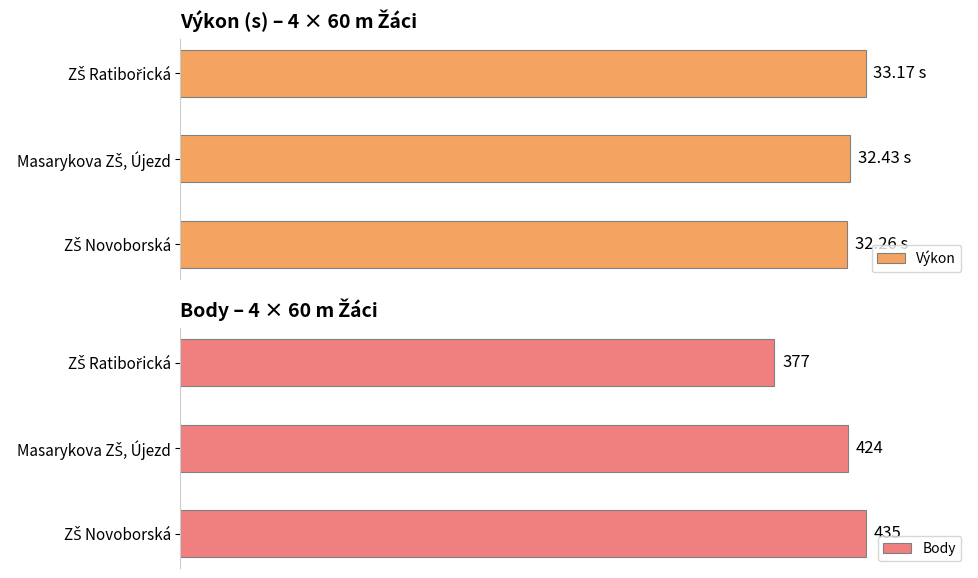

What is the greatest value displayed?

435.0